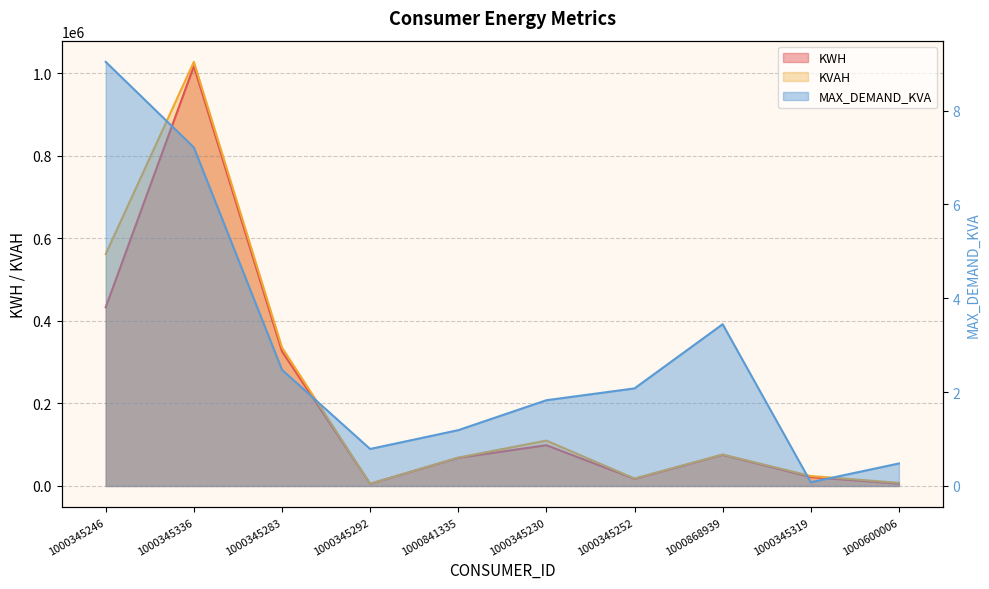

At which label is KVAH closest to 516385?

1000345246